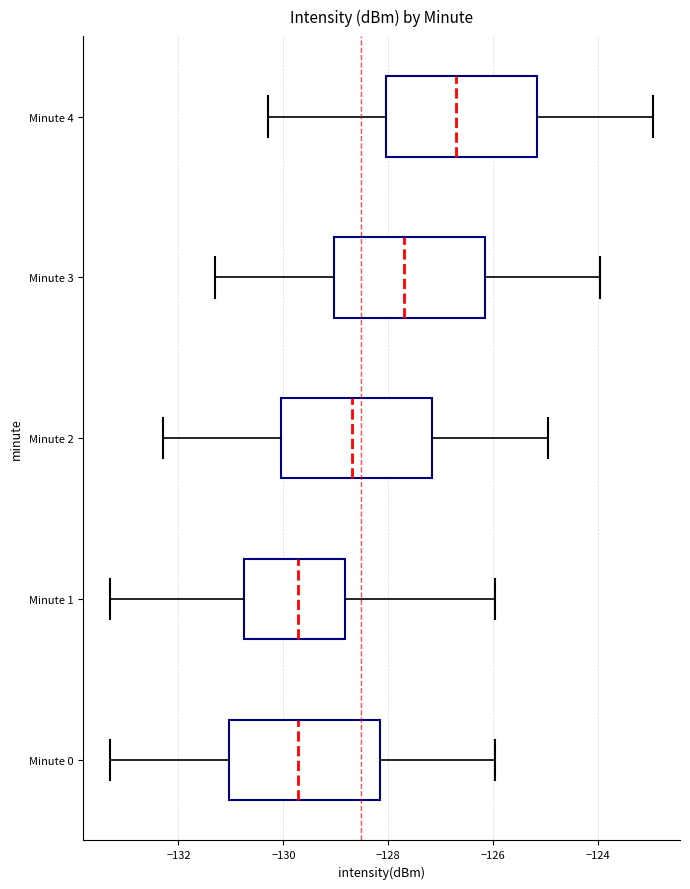

Reading bottom to top, read every box against the x-axis: the position of its median line, the range the box covers, and the ends of its whiskers. The values are not printed on the chart, so give them approximately, as read against the axis.

Minute 0: median -129.8, box -131.0 to -128.2, whiskers -133.4 to -126.0
Minute 1: median -129.8, box -130.8 to -128.8, whiskers -133.4 to -126.0
Minute 2: median -128.8, box -130.0 to -127.2, whiskers -132.4 to -125.0
Minute 3: median -127.8, box -129.0 to -126.2, whiskers -131.4 to -124.0
Minute 4: median -126.8, box -128.0 to -125.2, whiskers -130.4 to -123.0